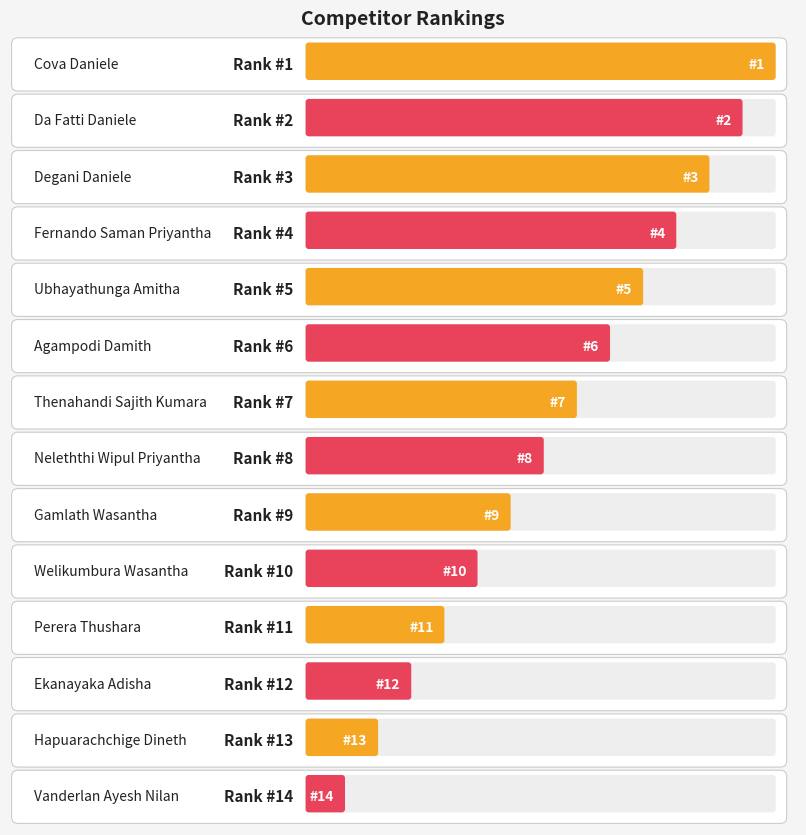

Count the number of data series in this chart.

1